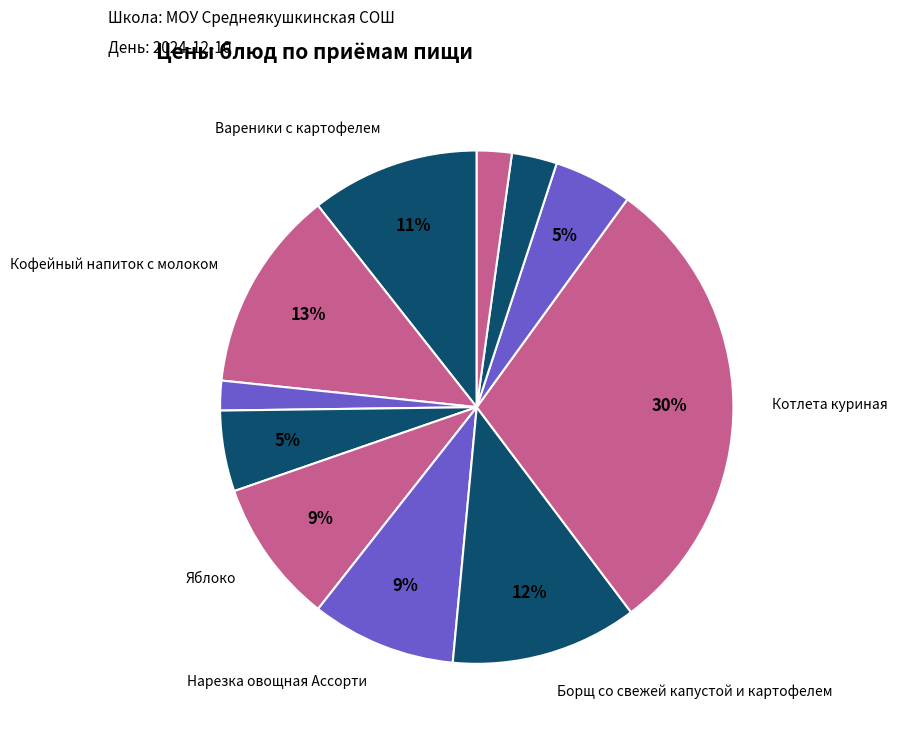

Count the number of slices in the pie.

11